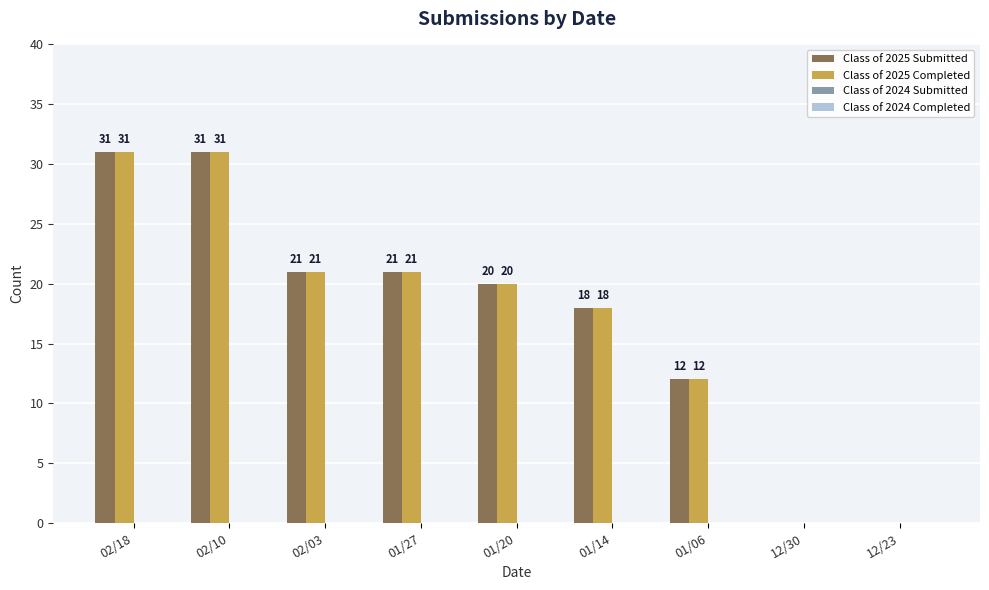

The value of Class of 2025 Submitted at 02/18 is 48. True or false?

False